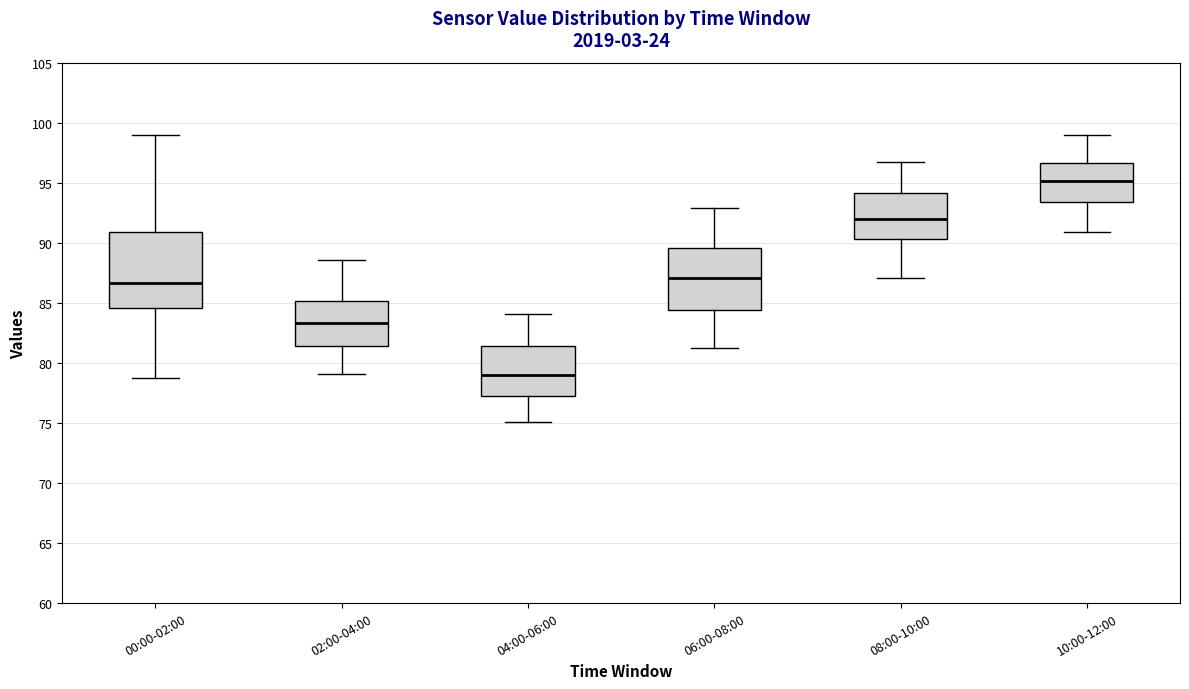

Reading left to right, transcribe this box plot: for each box, give where its median line is, the range the box spans, and where its two whiskers end, as read against the y-axis. The values are not printed on the chart, so give them approximately, as read against the axis.

00:00-02:00: median 86.5, box 84.5 to 91.0, whiskers 78.5 to 99.0
02:00-04:00: median 83.5, box 81.5 to 85.0, whiskers 79.0 to 88.5
04:00-06:00: median 79.0, box 77.0 to 81.5, whiskers 75.0 to 84.0
06:00-08:00: median 87.0, box 84.5 to 89.5, whiskers 81.0 to 93.0
08:00-10:00: median 92.0, box 90.5 to 94.0, whiskers 87.0 to 96.5
10:00-12:00: median 95.0, box 93.5 to 96.5, whiskers 91.0 to 99.0